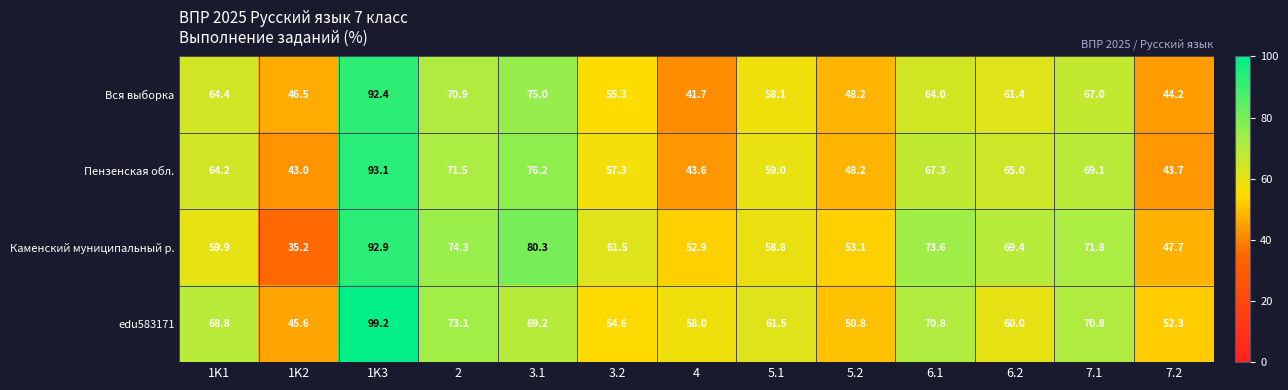

The edu583171 series shows 70.8 at 6.1. True or false?

True